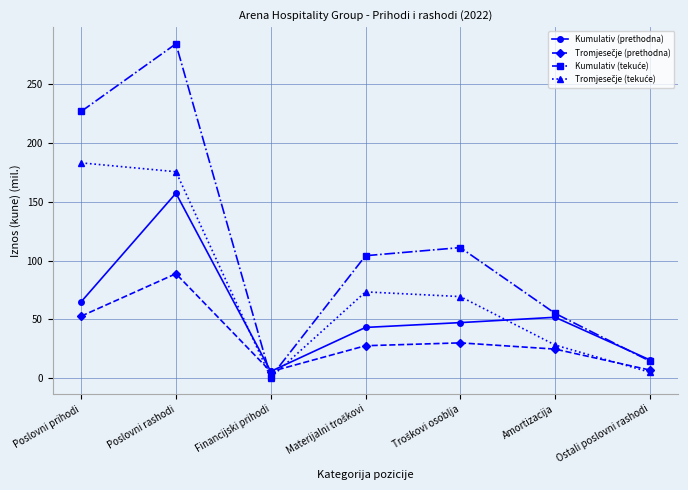

At which label does Kumulativ (prethodna) reach its peak?

Poslovni rashodi